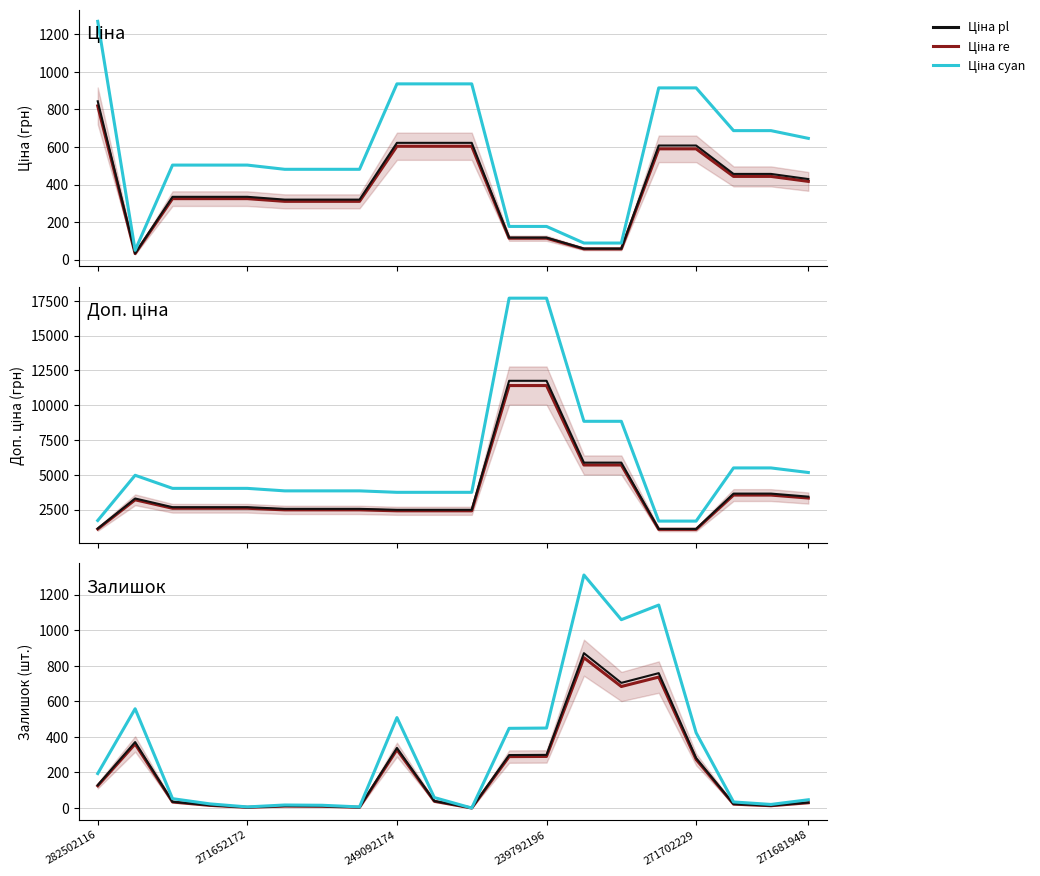

How many lines are shown in the chart?

3